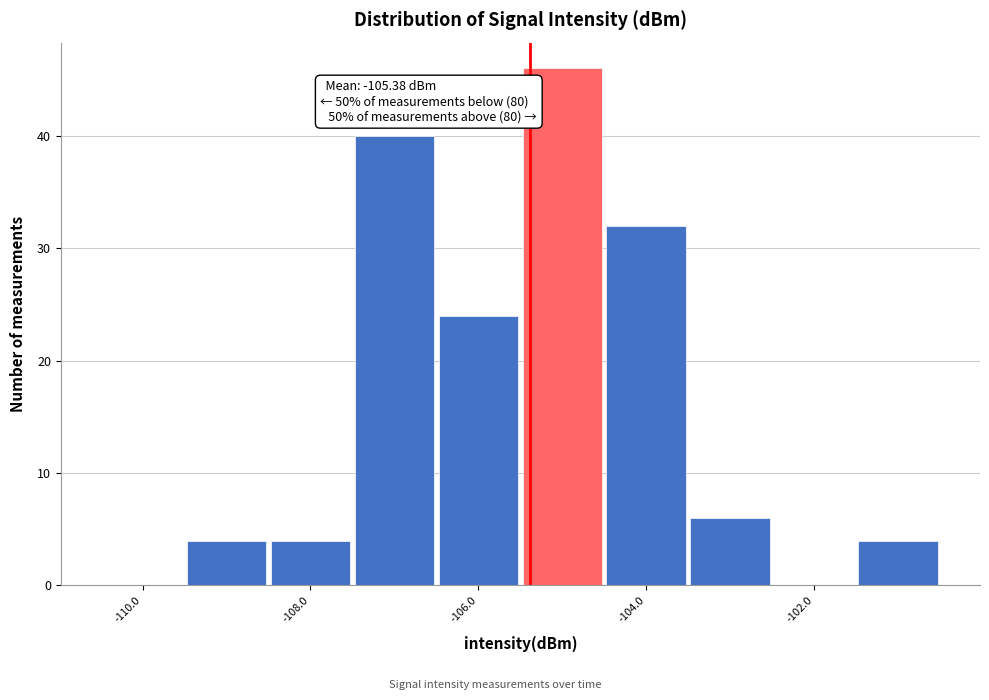

Which range on the x-axis has the tallest bar?

-105.5 to -104.5